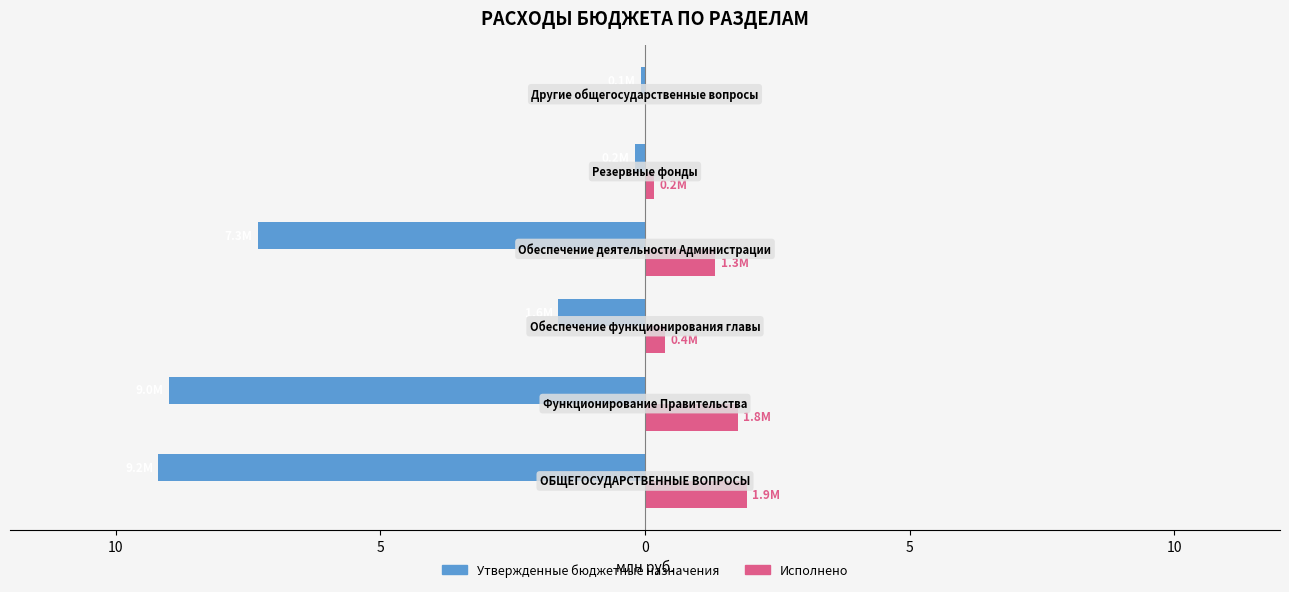

Which series has the widest spread of values?

Утвержденные бюджетные назначения